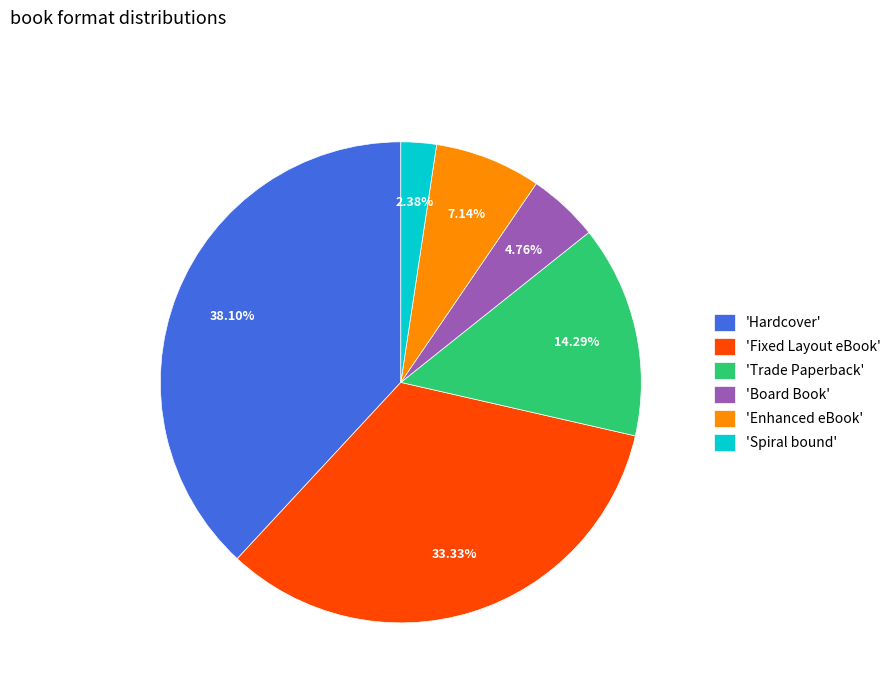

Between 'Board Book' and 'Hardcover', which is larger?

'Hardcover'